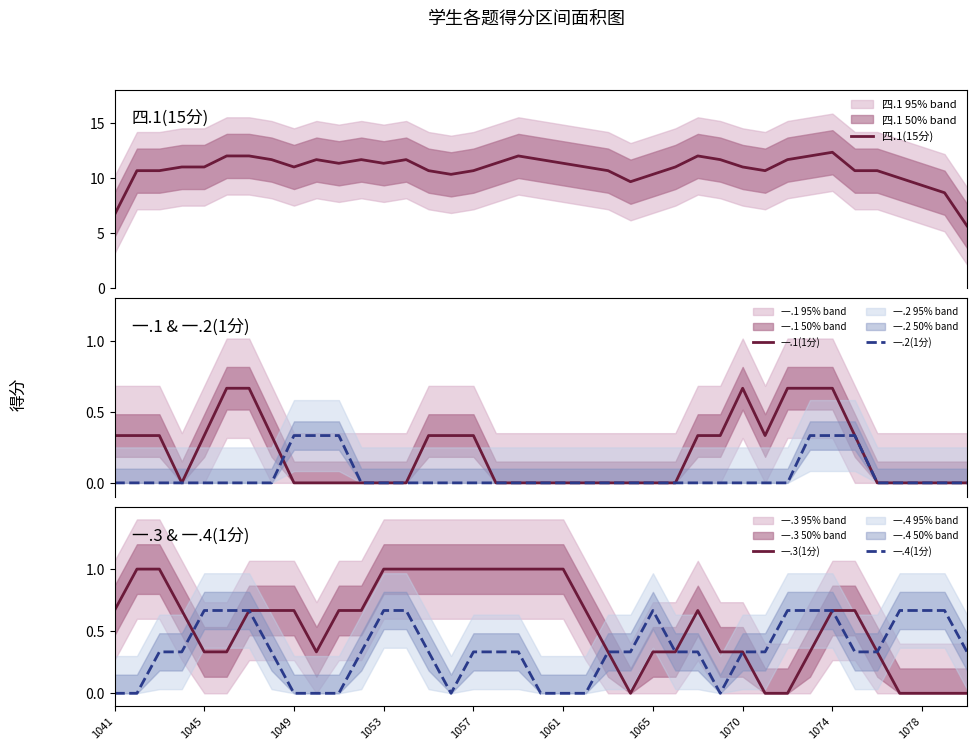

Where is 一.3(1分) nearest to the value 0?

23